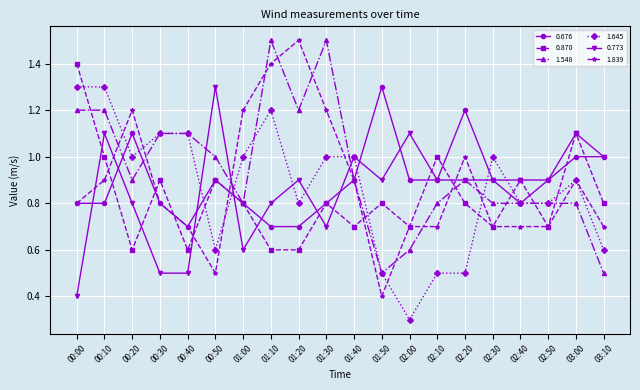

What is the label of the 19th point from the left?

03:00